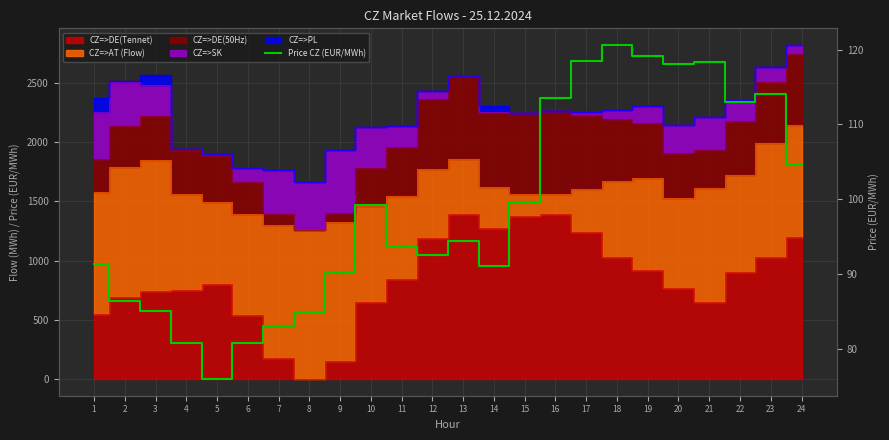

What is the difference between the maximum and minimum values?

44.6